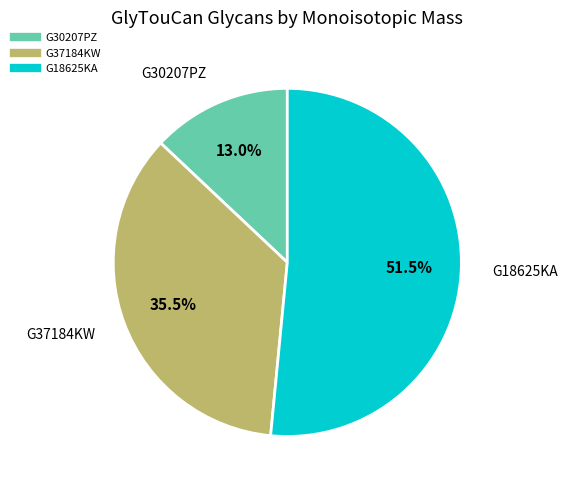

Rank the categories by value from highest to lowest.

G18625KA, G37184KW, G30207PZ